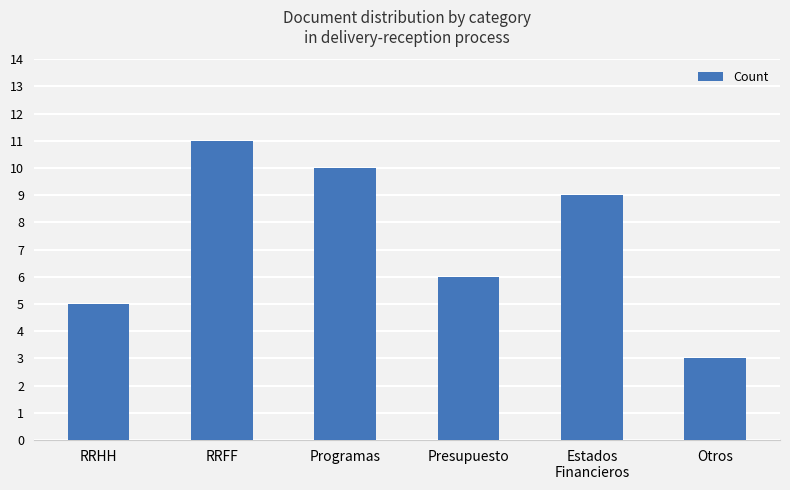

What is the value of the 6th bar from the left?

3